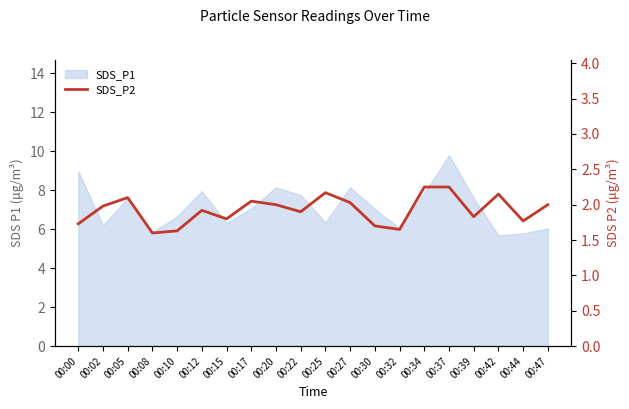

Rank the categories by value from lowest to highest.

00:08, 00:10, 00:32, 00:30, 00:00, 00:44, 00:15, 00:39, 00:22, 00:12, 00:02, 00:20, 00:47, 00:27, 00:17, 00:05, 00:42, 00:25, 00:34, 00:37